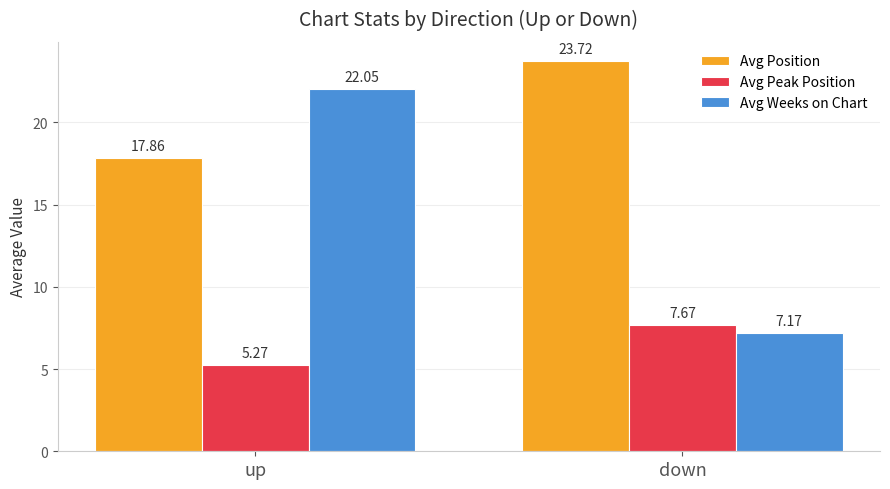

Between up and down, which series saw the biggest shift?

Avg Weeks on Chart